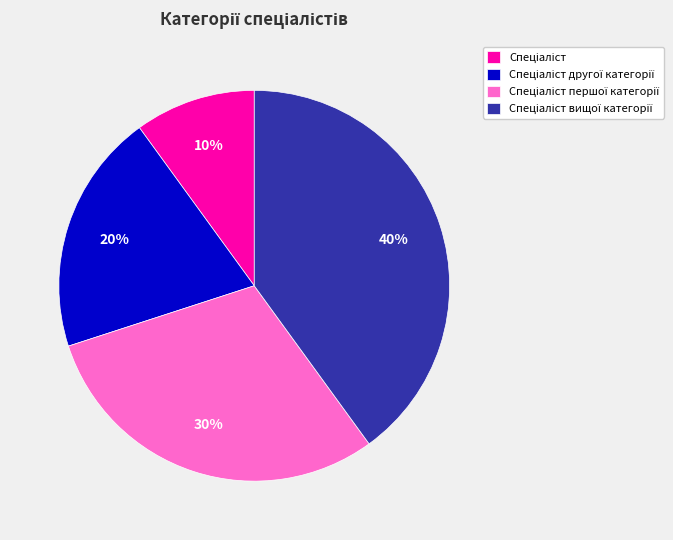

Is there a majority slice in this chart?

No